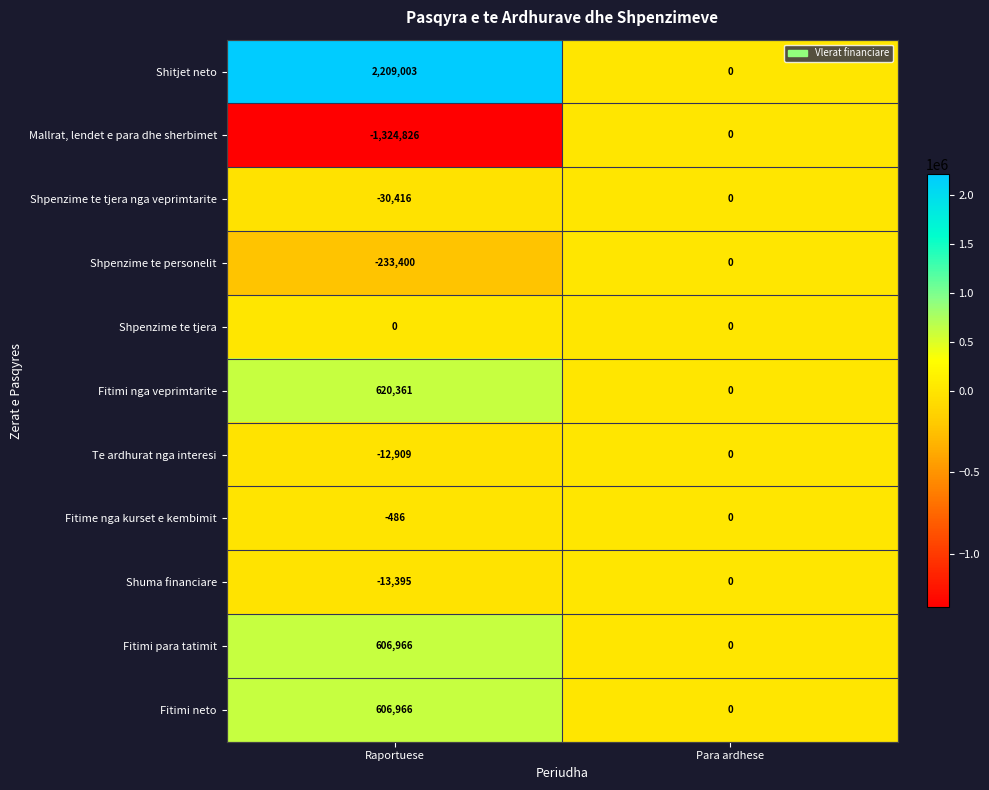

How many distinct data groups are displayed?

11